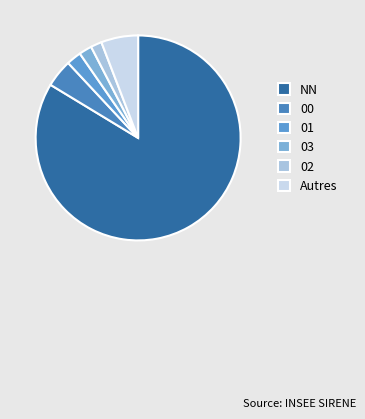

To the nearest percent, what is the difference between the largest and smallest slice percentages?

83%